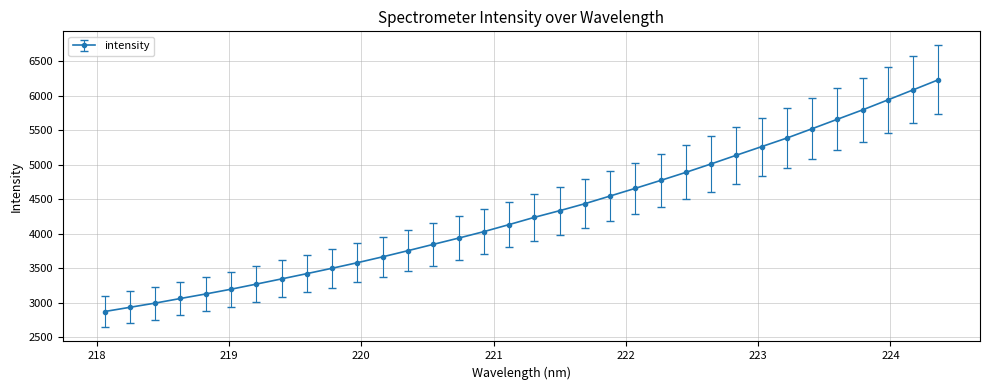

What is the value of the 11th point from the left?

3578.0